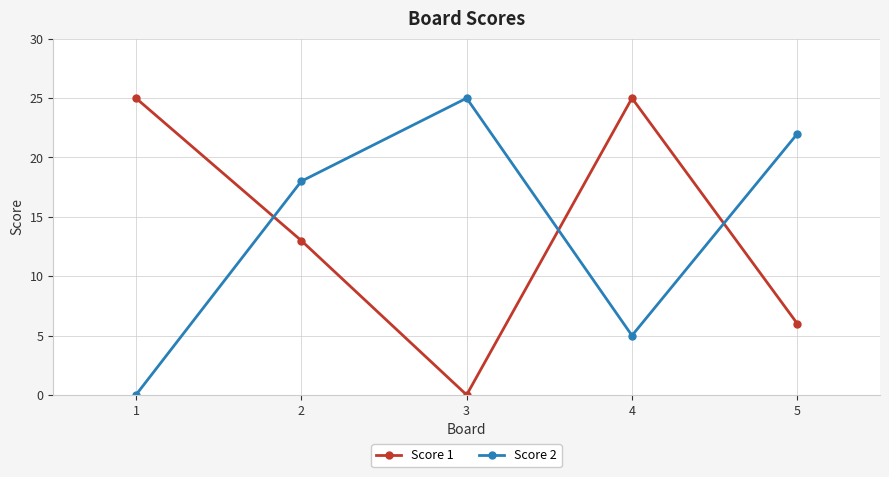

How many values in Score 2 are above zero?

4